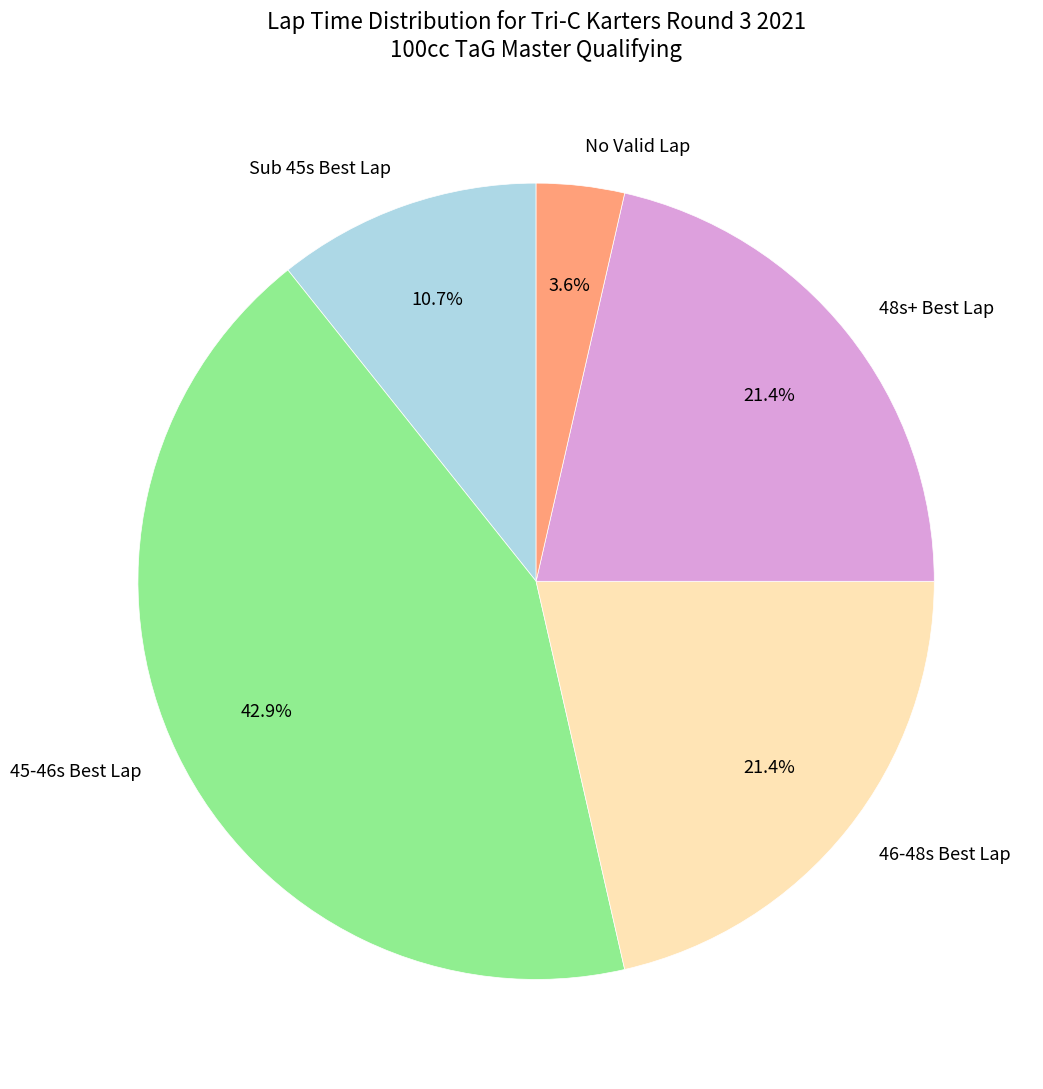

Which slice is the largest?

45-46s Best Lap